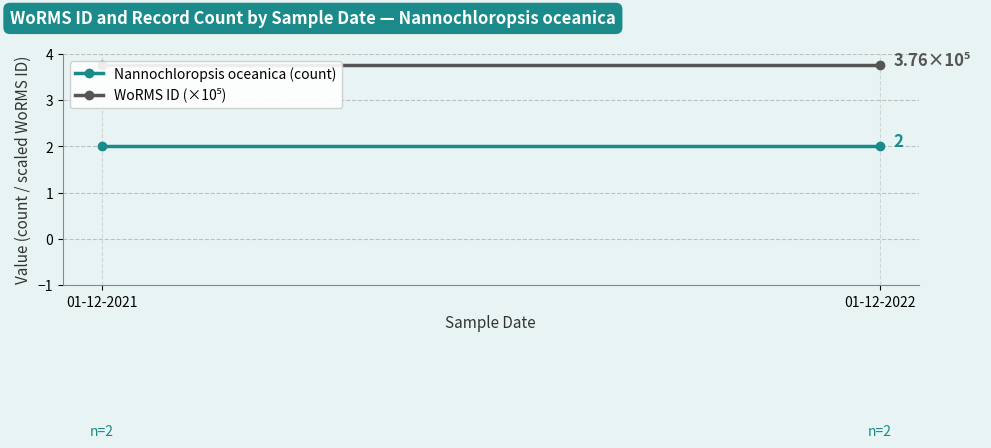

What is the average value of the WoRMS ID (×10⁵) series?

3.8